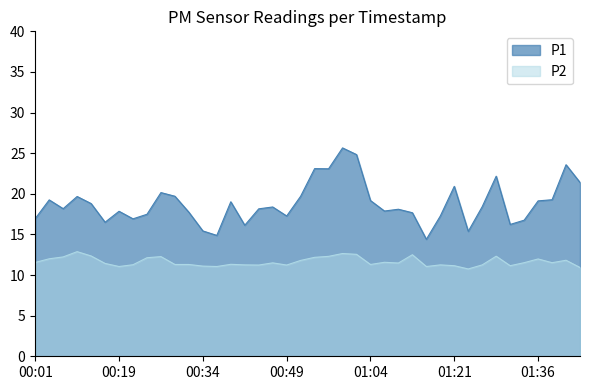

True or false: P2 and P1 cross at least once.

False